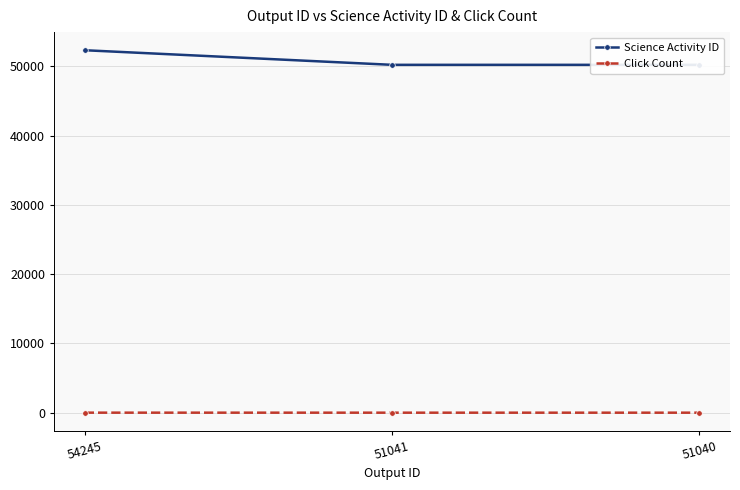

What are all the series names shown in the legend?

Science Activity ID, Click Count